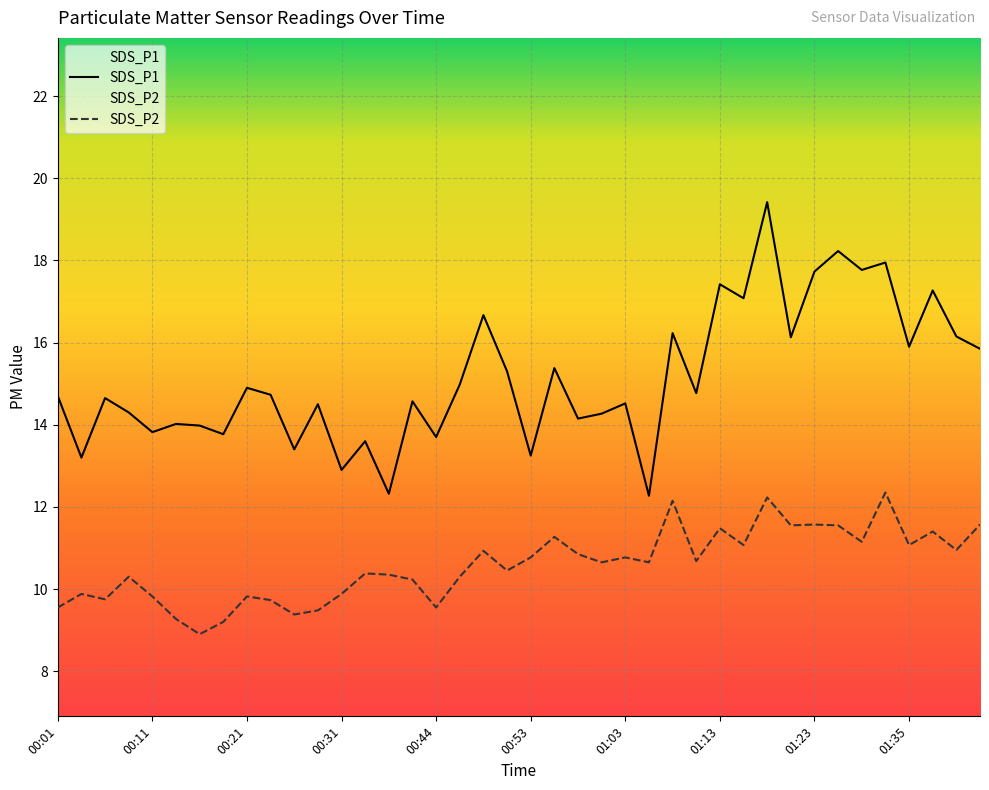

List the labels in order of SDS_P1 value, smallest first.

01:06, 00:39, 00:31, 00:04, 00:53, 00:26, 00:36, 00:44, 00:18, 00:11, 00:16, 00:13, 00:58, 01:01, 00:09, 00:28, 01:03, 00:41, 00:06, 00:01, 00:23, 01:11, 00:21, 00:46, 00:51, 00:56, 01:43, 01:35, 01:20, 01:40, 01:08, 00:49, 01:15, 01:38, 01:13, 01:23, 01:28, 01:33, 01:25, 01:18